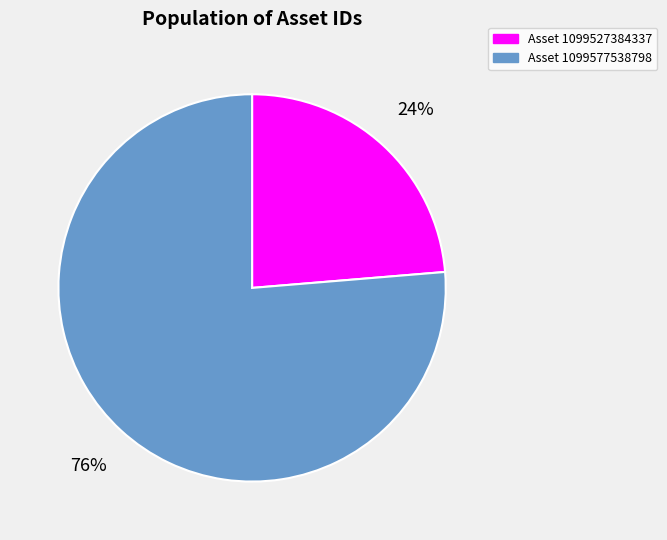

Is there a majority slice in this chart?

Yes